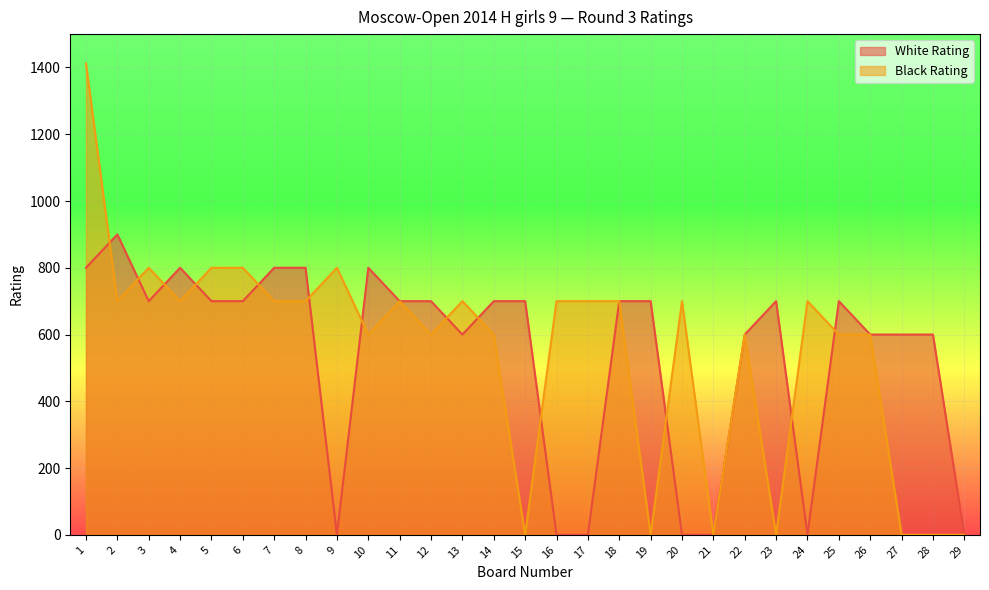

What is the highest value of the White Rating series?

900